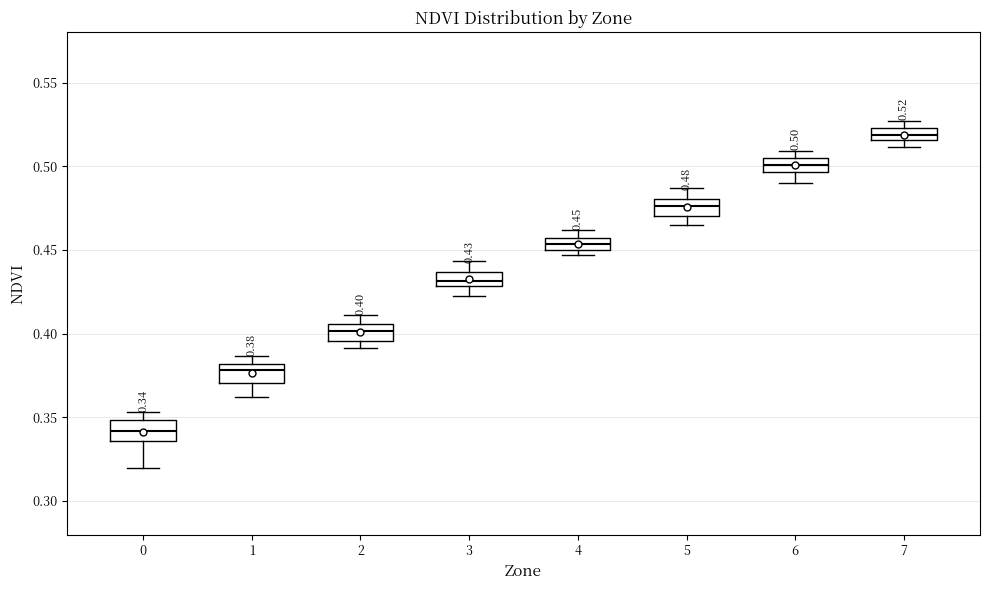

Which box has the lowest median line?

0